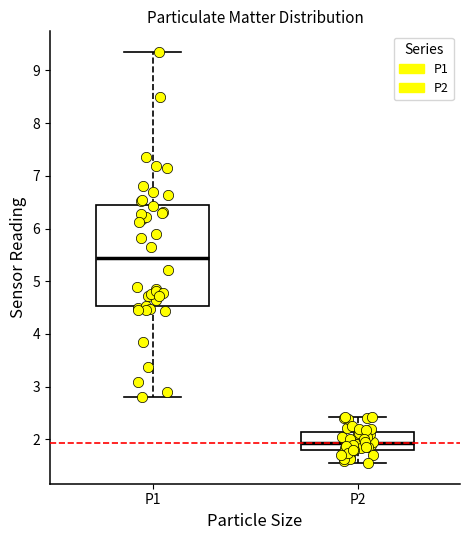

Which box is the tallest, from its lower edge to its upper edge?

P1